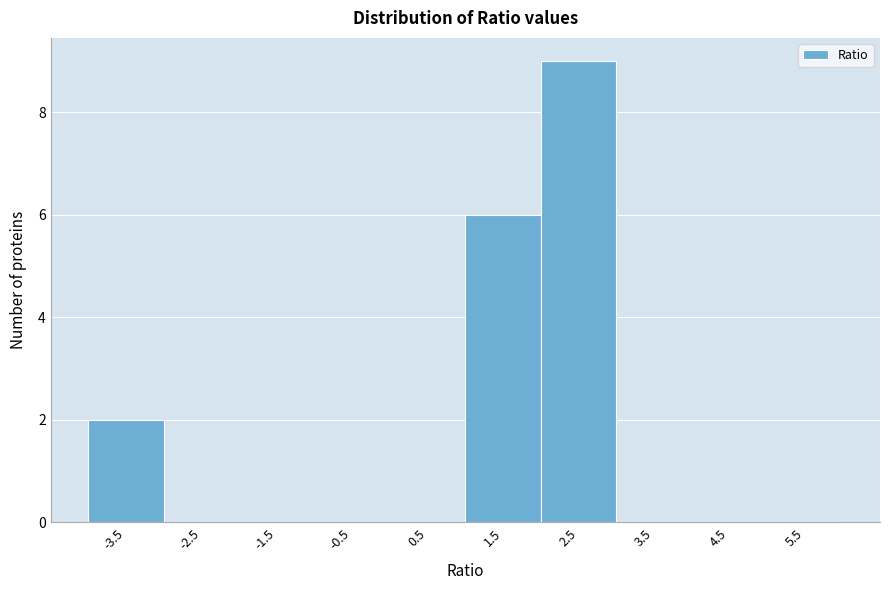

Reading left to right, transcribe all the data shown in this chart.

-3.5=2	-2.5=0	-1.5=0	-0.5=0	0.5=0	1.5=6	2.5=9	3.5=0	4.5=0	5.5=0